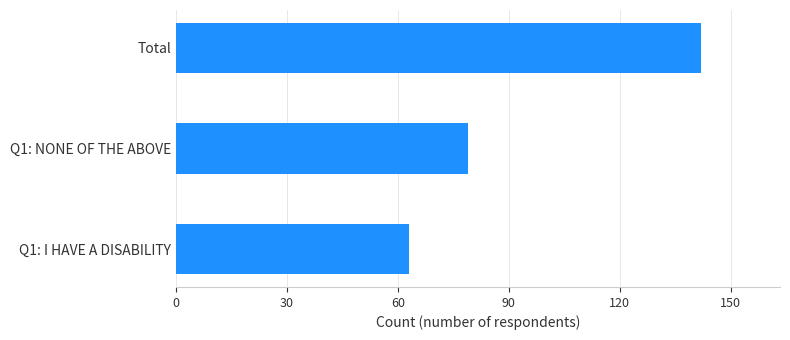

What is the greatest value displayed?

142